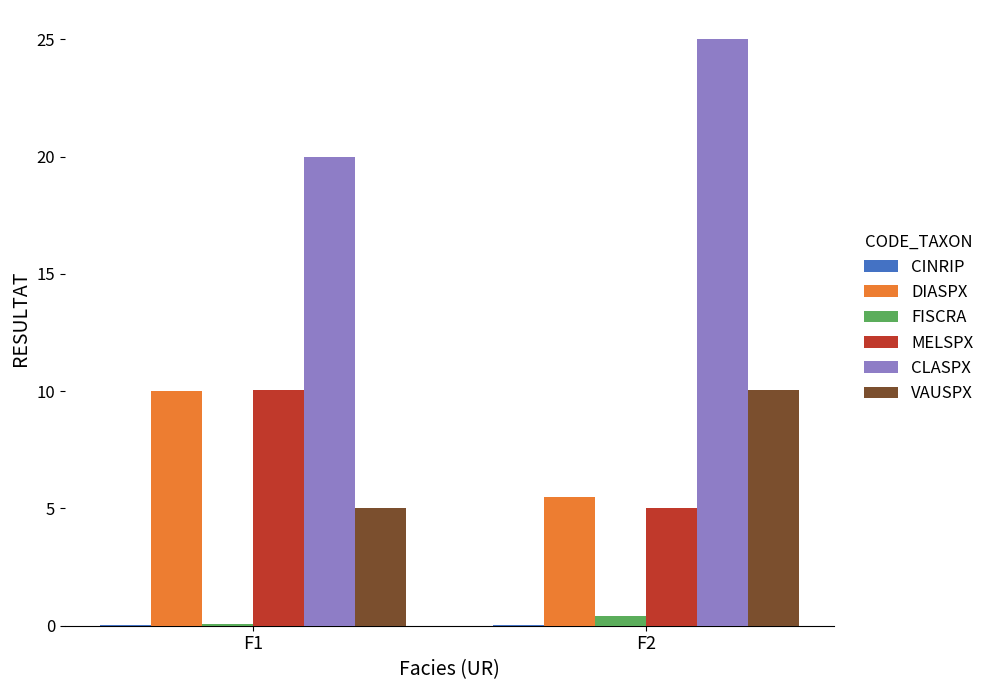

What is the total value across all series at F2?

46.0